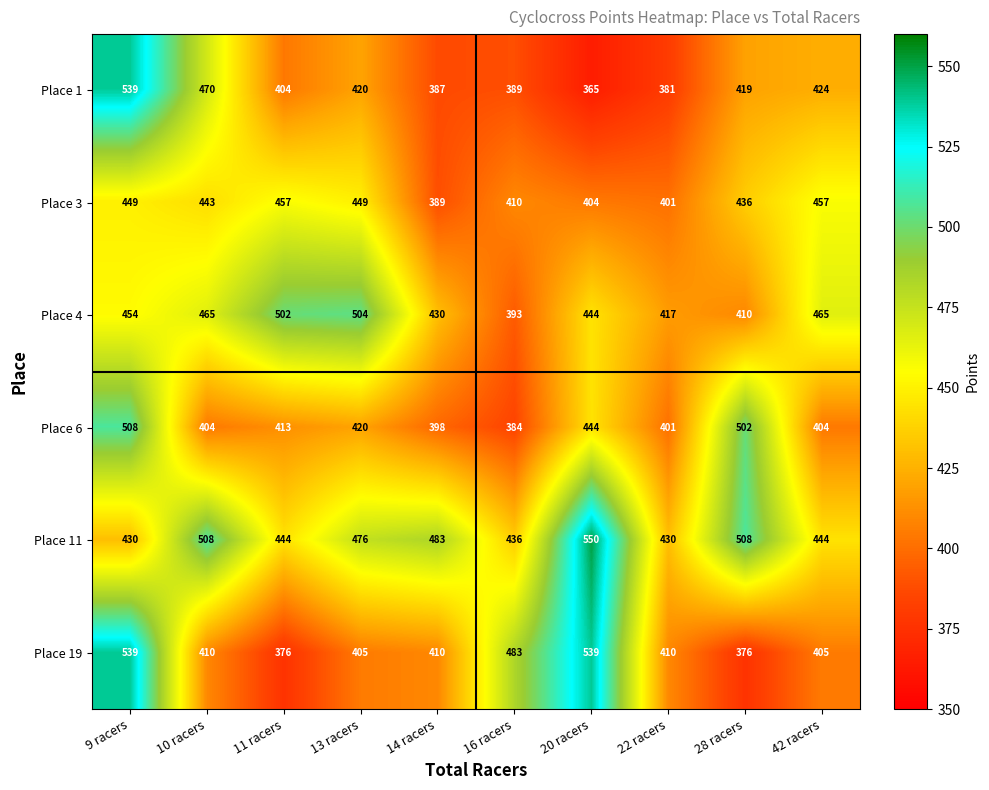

Which category has the highest value across all series?

20 racers